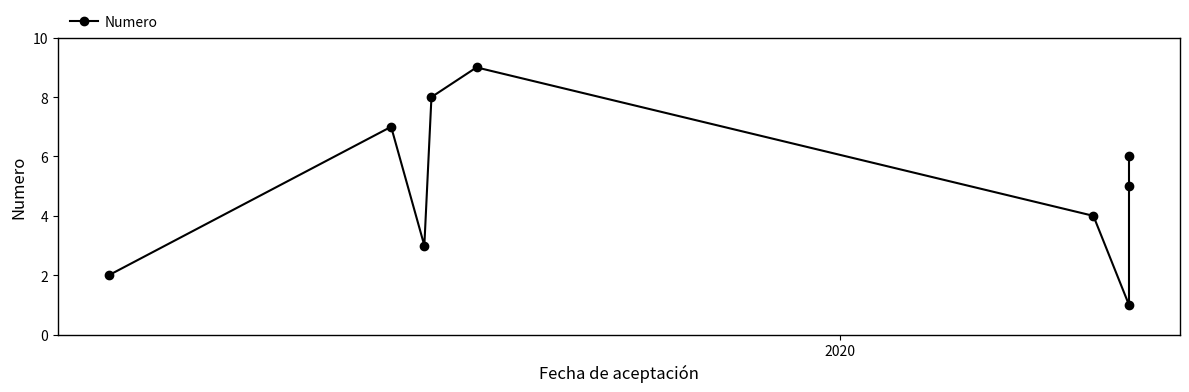

What is the greatest value displayed?

9